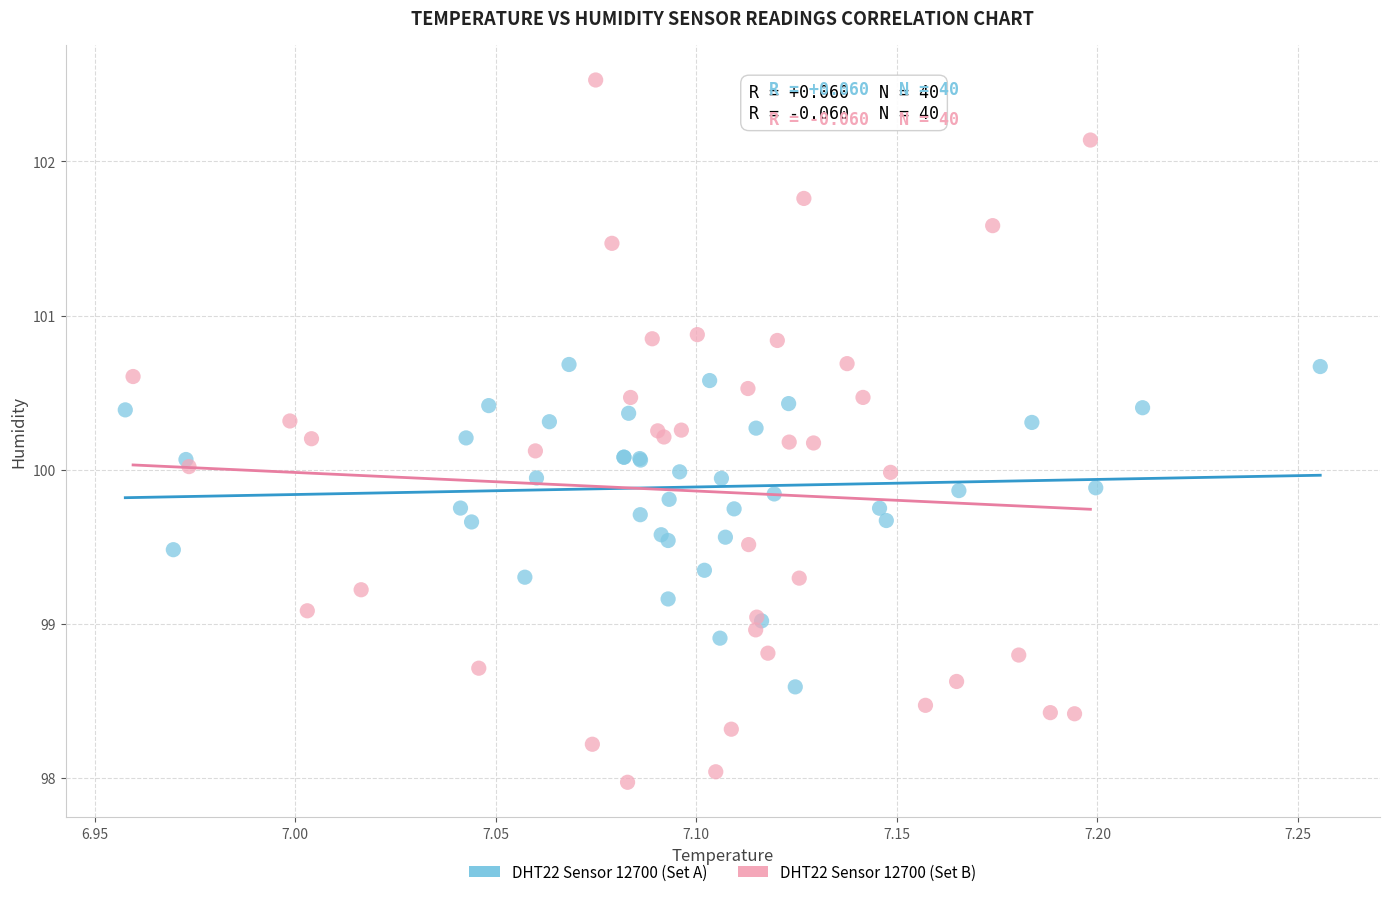

Which series has the widest spread of Y values?

DHT22 Sensor 12700 (Set B)